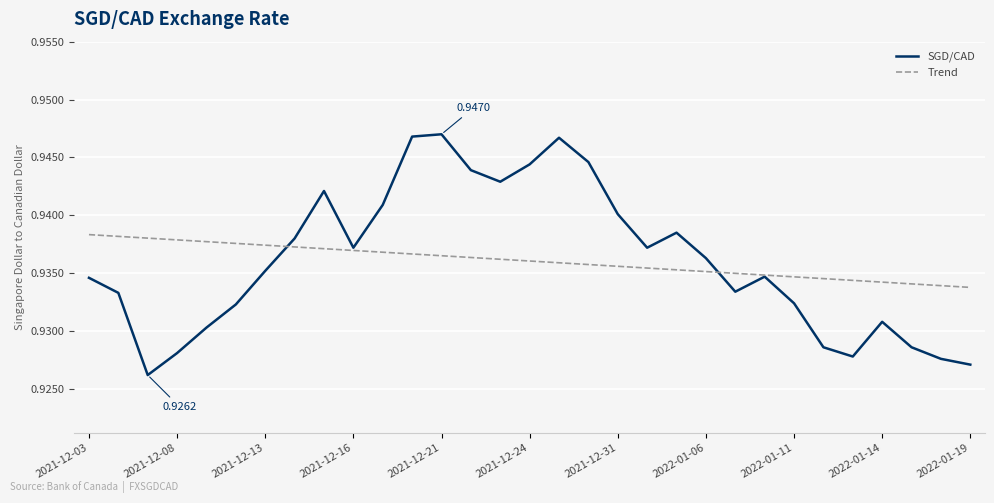

How many SGD/CAD values are between 0 and 1?

31